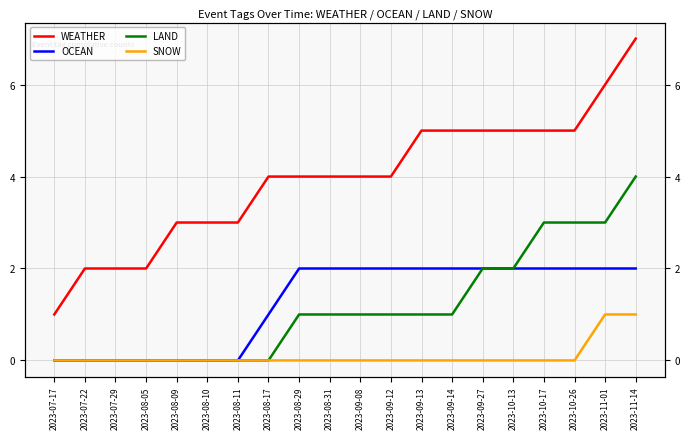

How many values in the WEATHER series exceed 4?

8